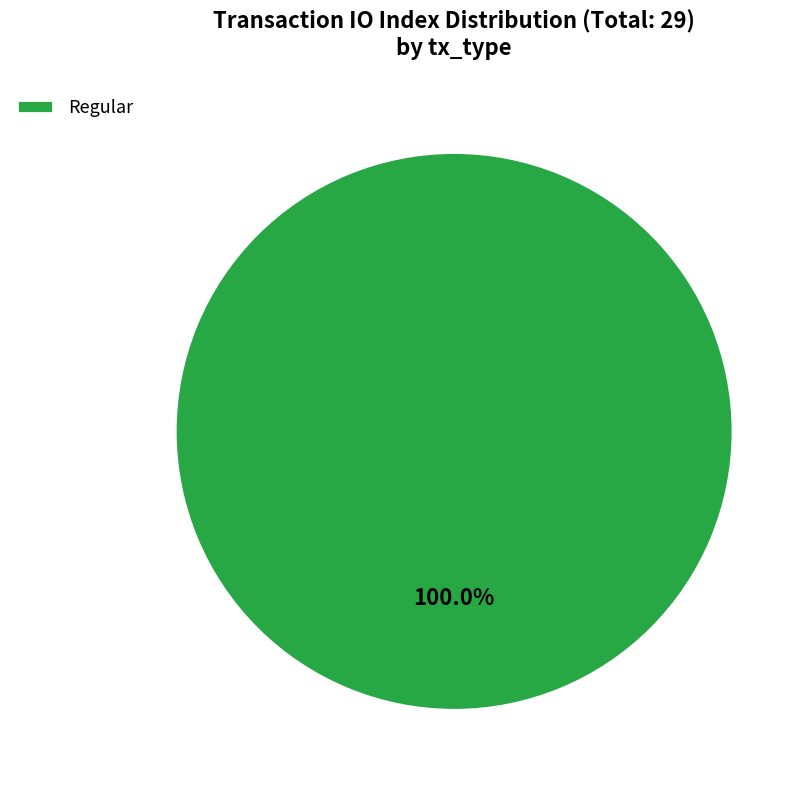

Rank the categories by value from lowest to highest.

Regular